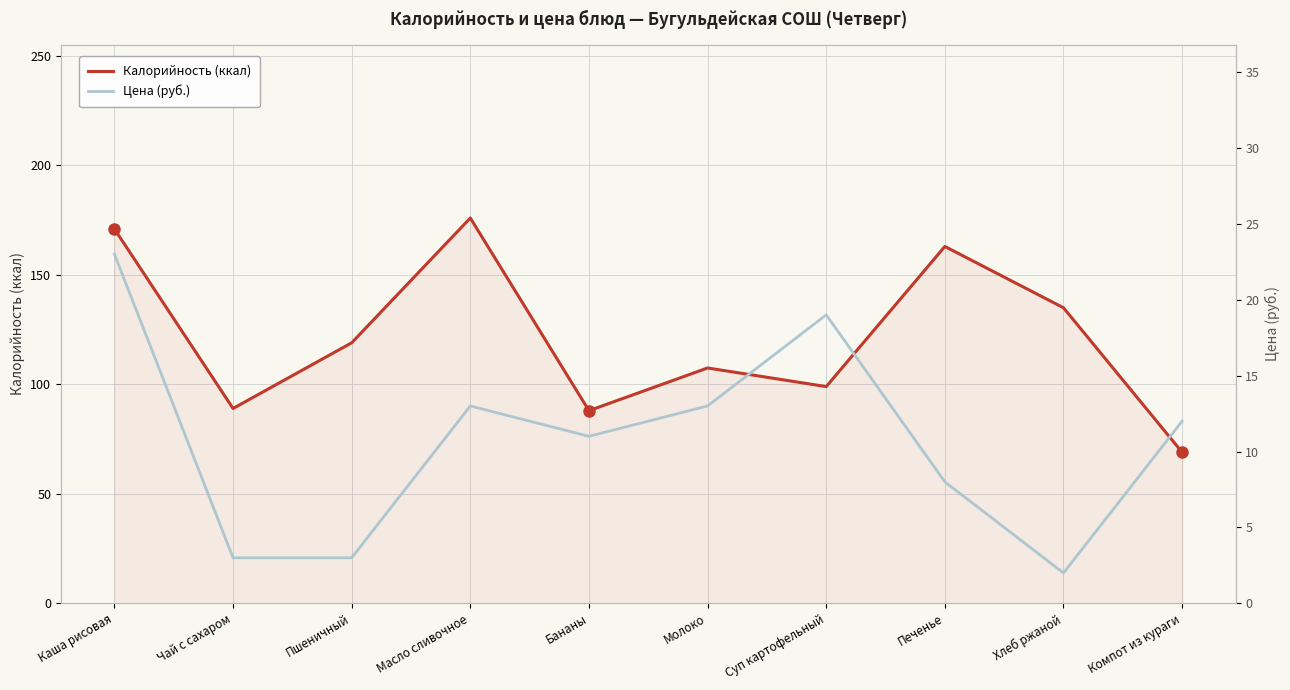

At which category is the sum across all series the highest?

Каша рисовая